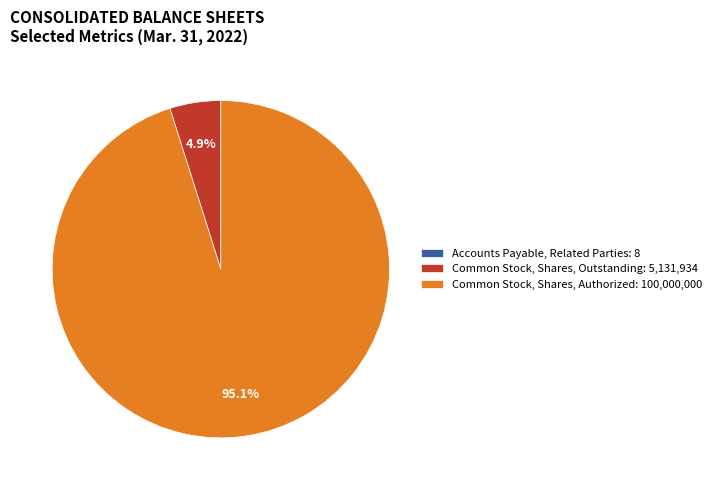

To the nearest percent, what portion does Common Stock, Shares, Outstanding represent?

5%